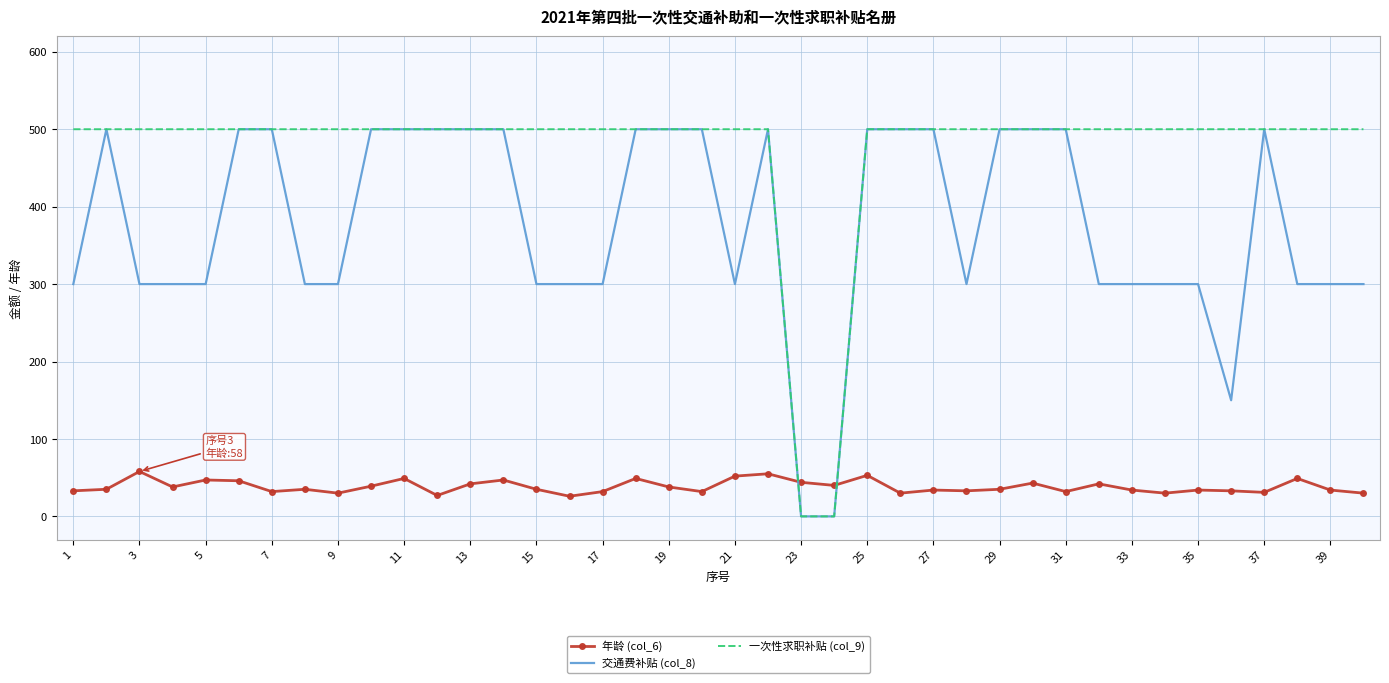

True or false: 年龄 (col_6) and 一次性求职补贴 (col_9) cross at least once.

True